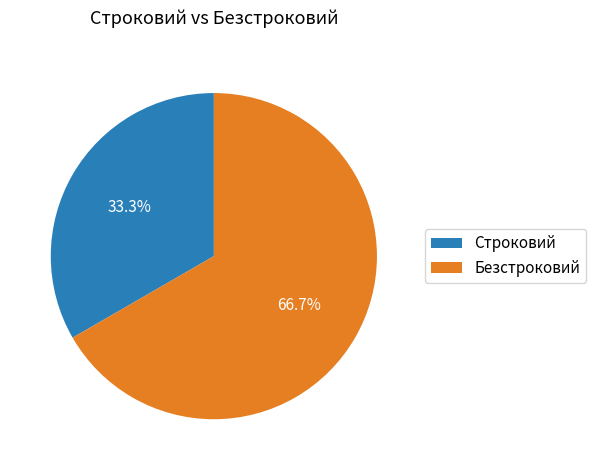

What is the ratio of the value at Безстроковий to the value at Строковий?

2.0